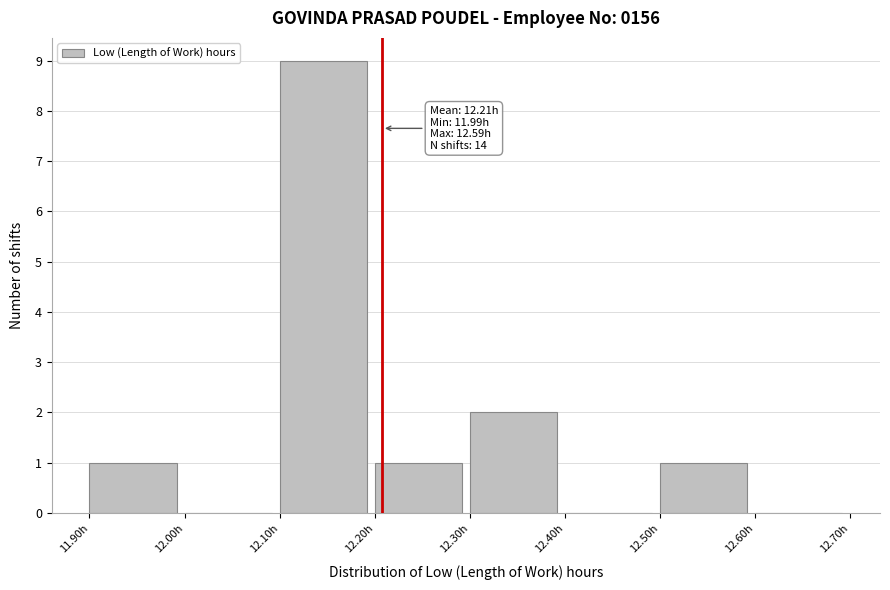

Which range on the x-axis has the tallest bar?

12.1 to 12.2